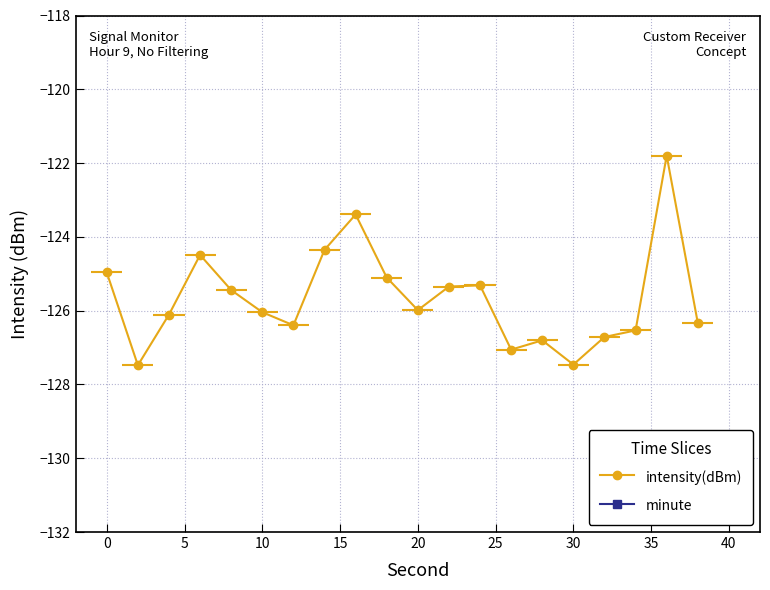

Which series has the widest spread of values?

intensity(dBm)